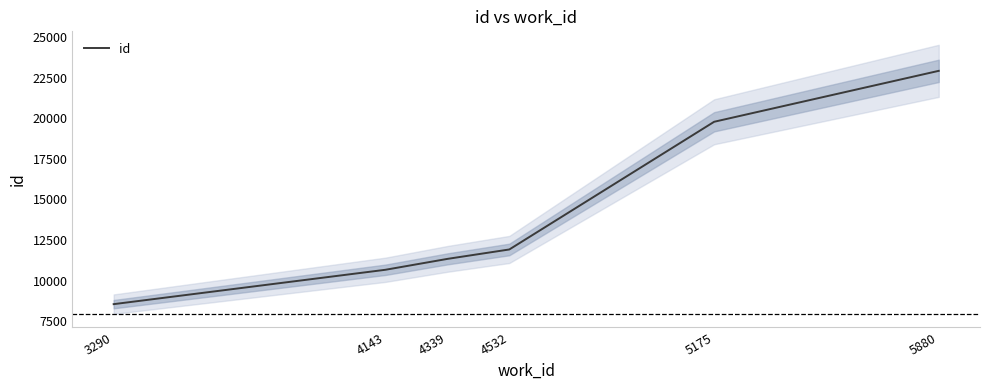

Which category has the highest value across all series?

5880